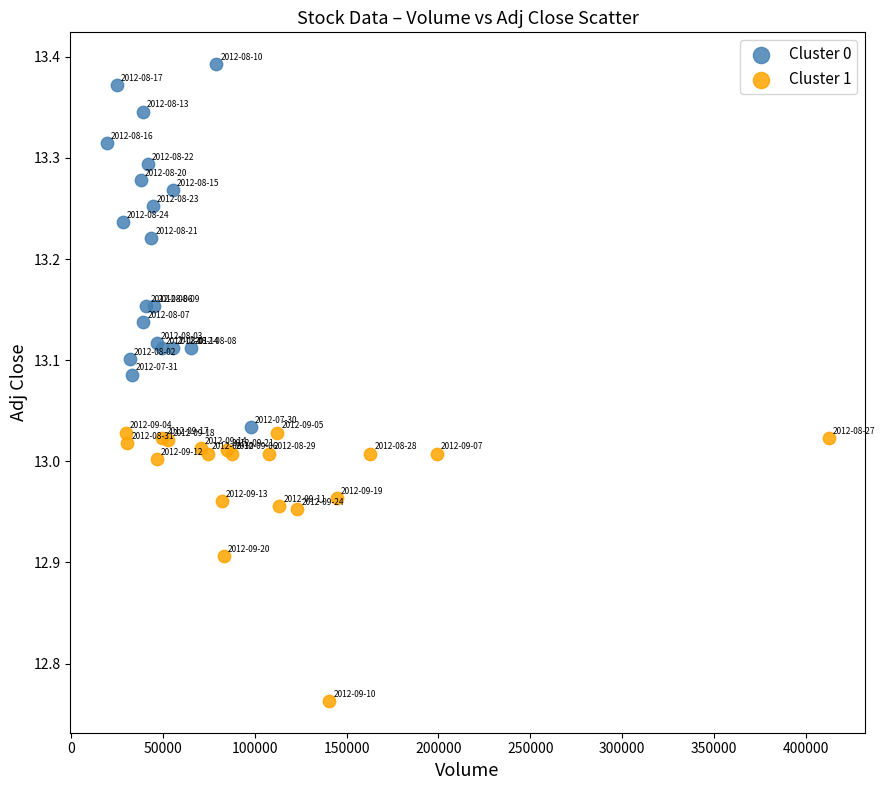

What are all the series names shown in the legend?

Cluster 0, Cluster 1